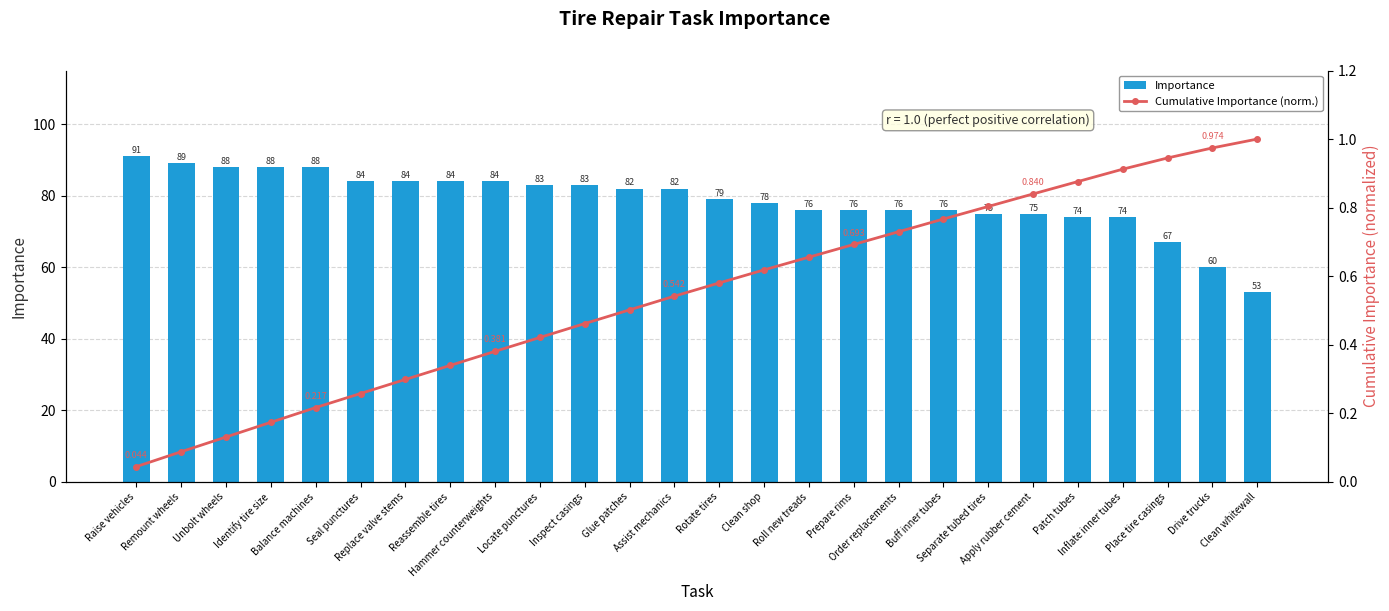

Reading left to right, list all the values displayed in this chart.

Importance: 91.0	89.0	88.0	88.0	88.0	84.0	84.0	84.0	84.0	83.0	83.0	82.0	82.0	79.0	78.0	76.0	76.0	76.0	76.0	75.0	75.0	74.0	74.0	67.0	60.0	53.0
Cumulative Importance (norm.): 0.0	0.1	0.1	0.2	0.2	0.3	0.3	0.3	0.4	0.4	0.5	0.5	0.5	0.6	0.6	0.7	0.7	0.7	0.8	0.8	0.8	0.9	0.9	0.9	1.0	1.0